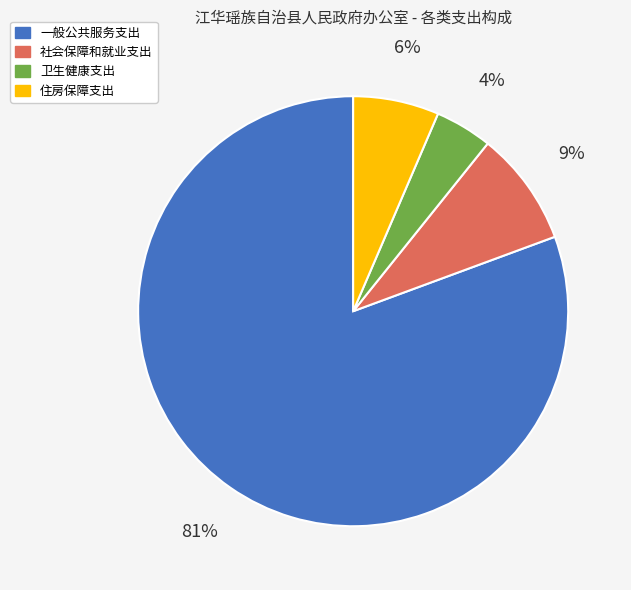

To the nearest percent, what percentage of the pie is 一般公共服务支出?

81%